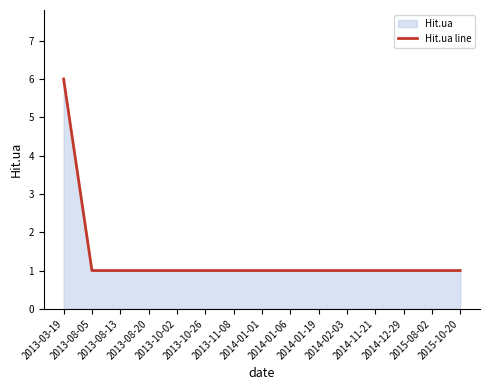

What is the ratio of the value at 2014-01-06 to the value at 2013-03-19?

0.2